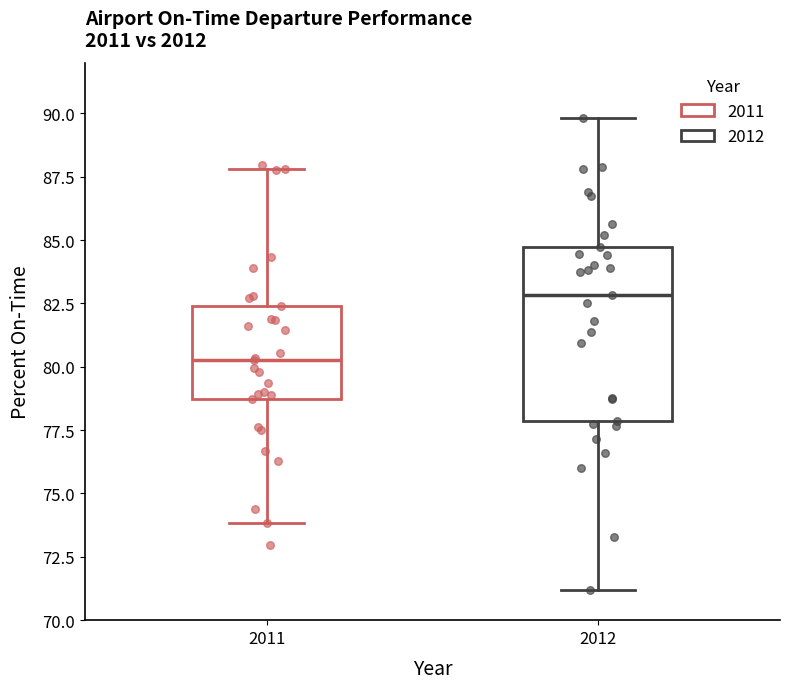

Which box has the lowest median line?

2011